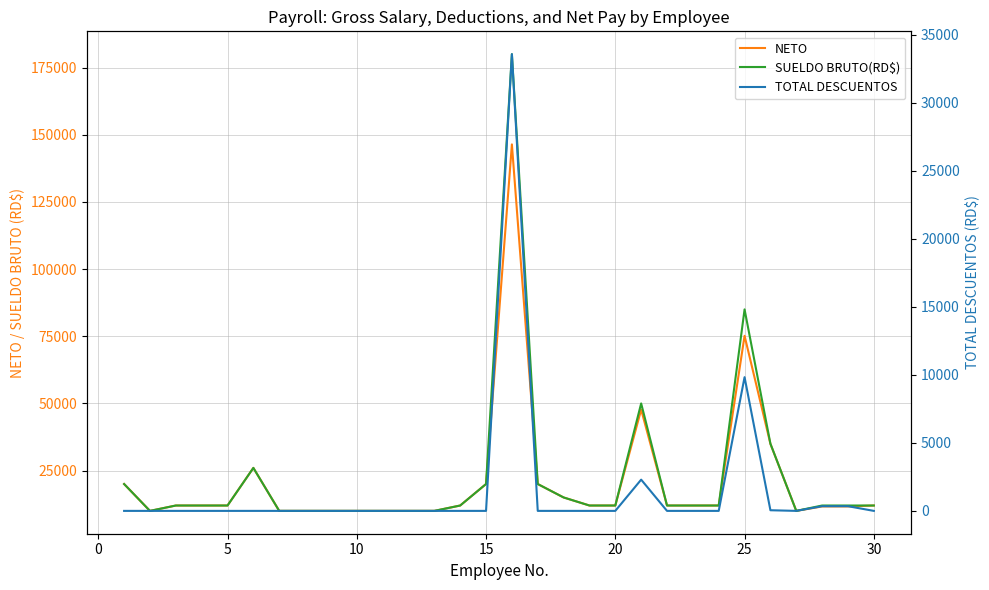

True or false: SUELDO BRUTO(RD$) and TOTAL DESCUENTOS intersect in this chart.

False